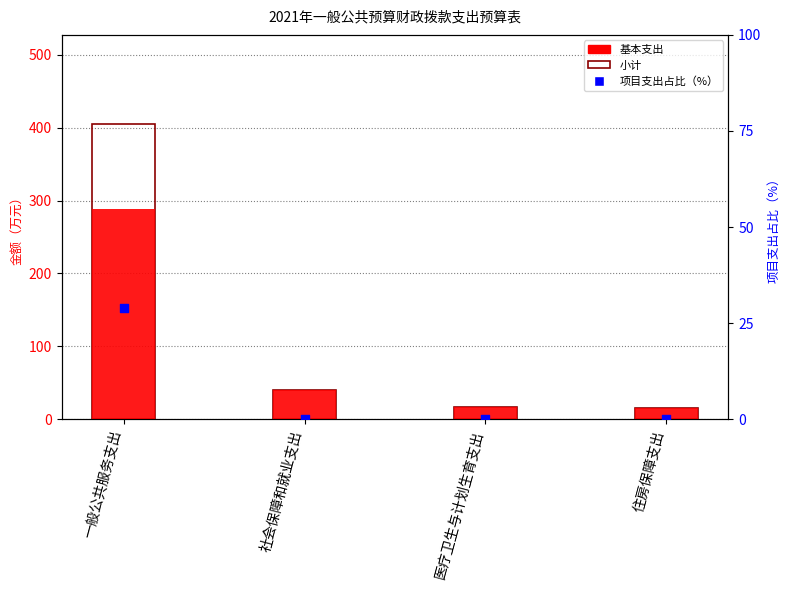

Which series reaches the minimum Y coordinate?

项目支出占比（%）